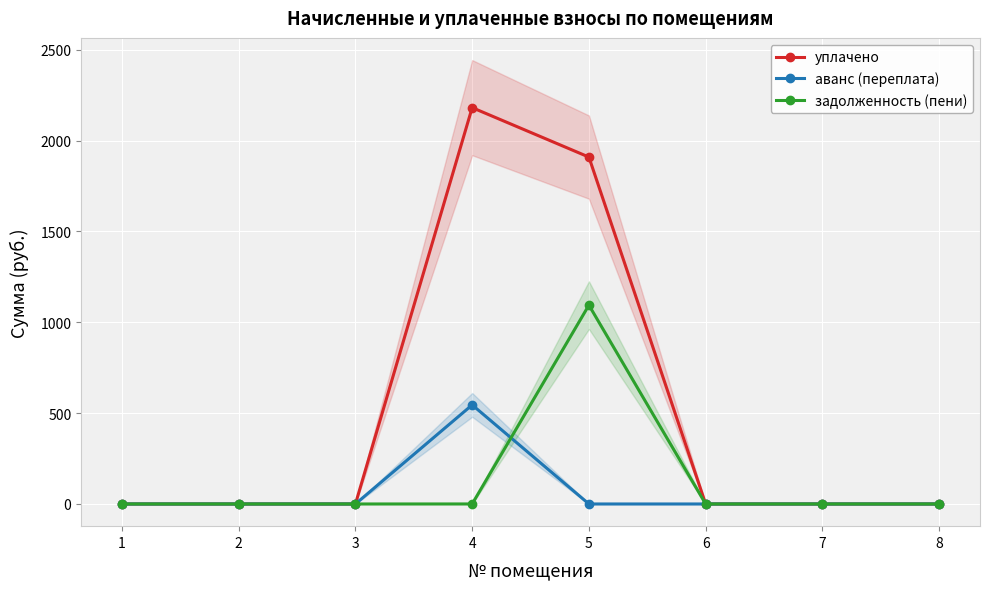

What is the difference between the maximum and minimum values in the аванс (переплата) series?

545.2